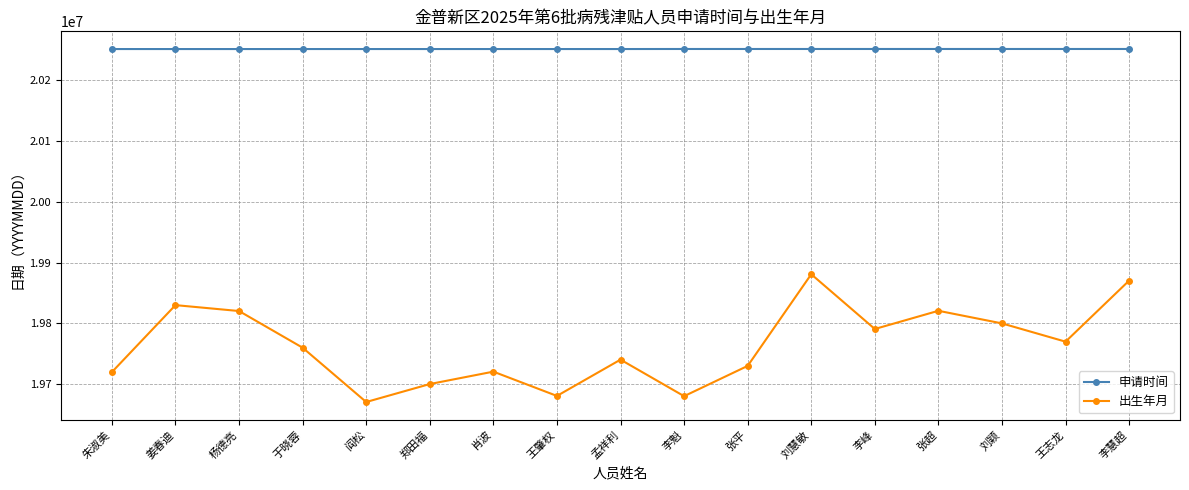

What is the label of the 17th point from the left?

李慧超